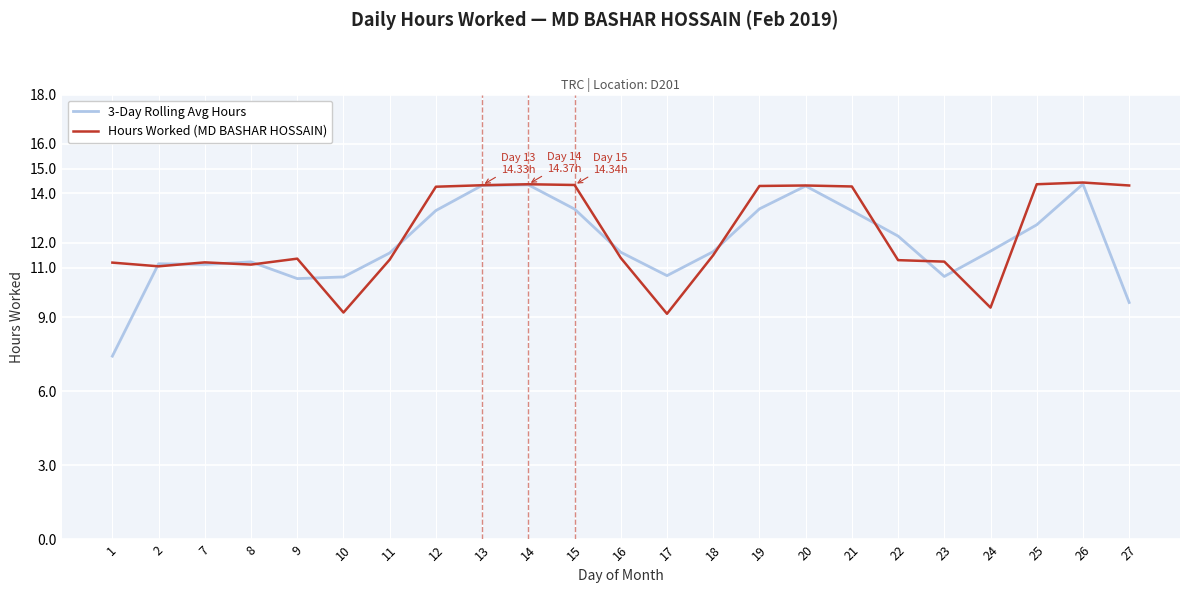

What is the sum of the 3-Day Rolling Avg Hours values at 1 and 8?

18.6